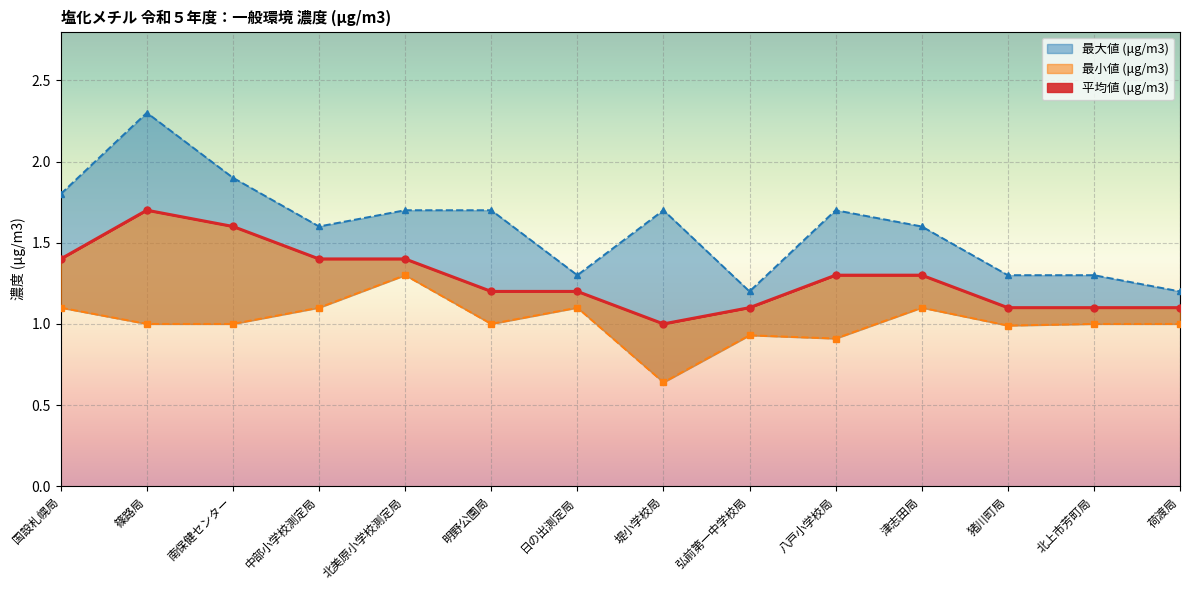

What is the label of the 9th point from the right?

明野公園局